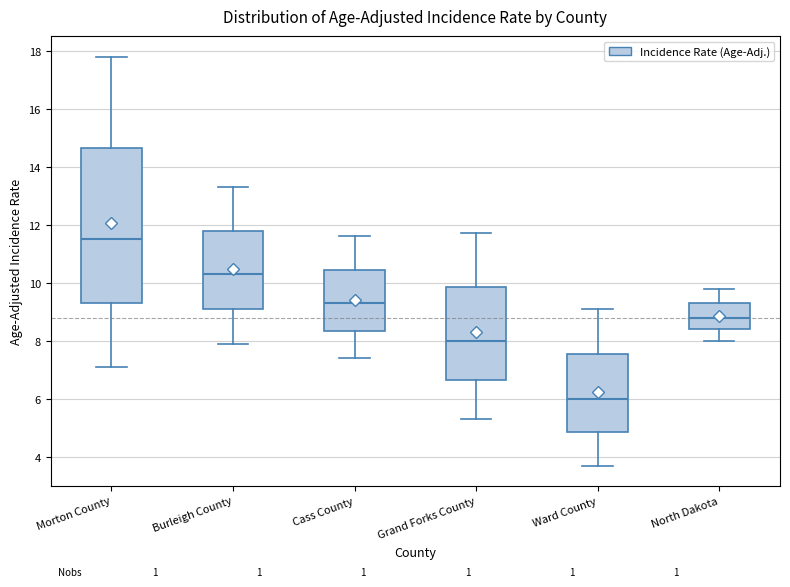

Which box is the tallest, from its lower edge to its upper edge?

Morton County